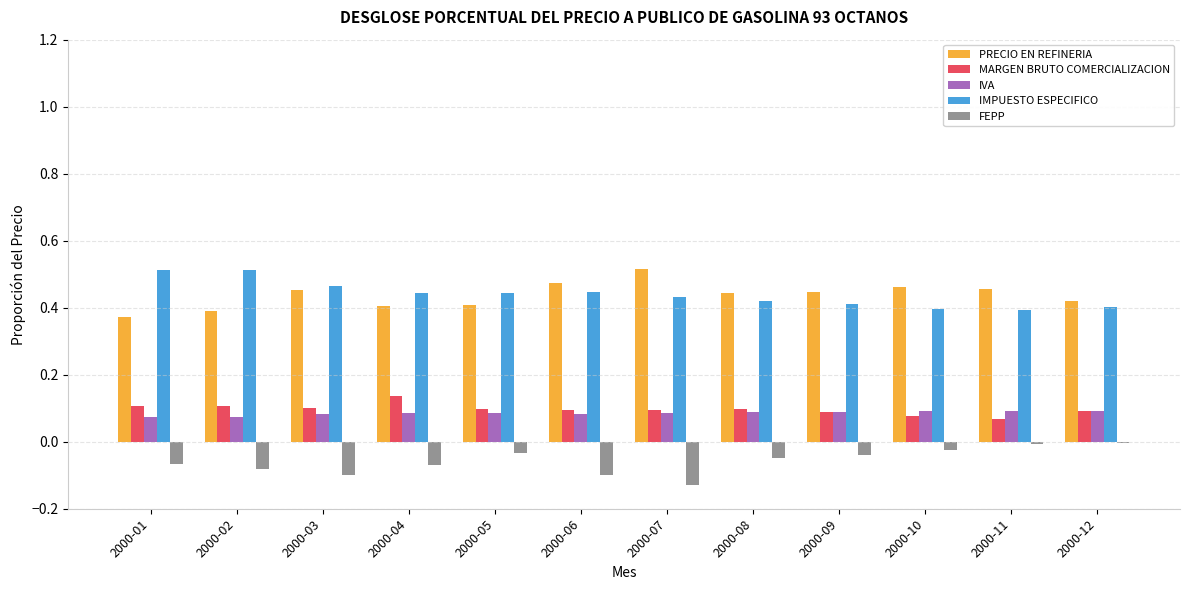

What is the difference between the highest and lowest values at 2000-01?

0.6